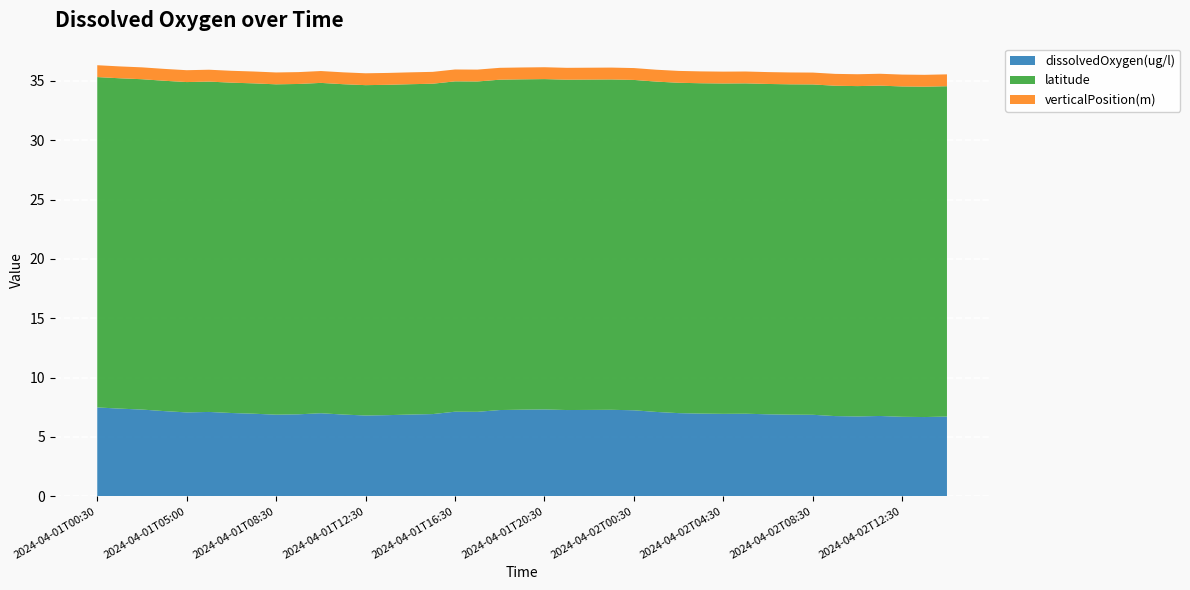

Reading right to left, what are all the values shown in this chart?

dissolvedOxygen(ug/l): 6.7	6.7	6.7	6.8	6.7	6.8	6.9	6.9	6.9	7.0	6.9	7.0	7.0	7.1	7.2	7.3	7.3	7.3	7.3	7.3	7.3	7.1	7.1	6.9	6.9	6.8	6.8	6.9	7.0	6.9	6.9	7.0	7.0	7.1	7.1	7.2	7.3	7.4	7.5
latitude: 27.8	27.8	27.8	27.8	27.8	27.8	27.8	27.8	27.8	27.8	27.8	27.8	27.8	27.8	27.8	27.8	27.8	27.8	27.8	27.8	27.8	27.8	27.8	27.8	27.8	27.8	27.8	27.8	27.8	27.8	27.8	27.8	27.8	27.8	27.8	27.8	27.8	27.8	27.8
verticalPosition(m): 1.0	1.0	1.0	1.0	1.0	1.0	1.0	1.0	1.0	1.0	1.0	1.0	1.0	1.0	1.0	1.0	1.0	1.0	1.0	1.0	1.0	1.0	1.0	1.0	1.0	1.0	1.0	1.0	1.0	1.0	1.0	1.0	1.0	1.0	1.0	1.0	1.0	1.0	1.0